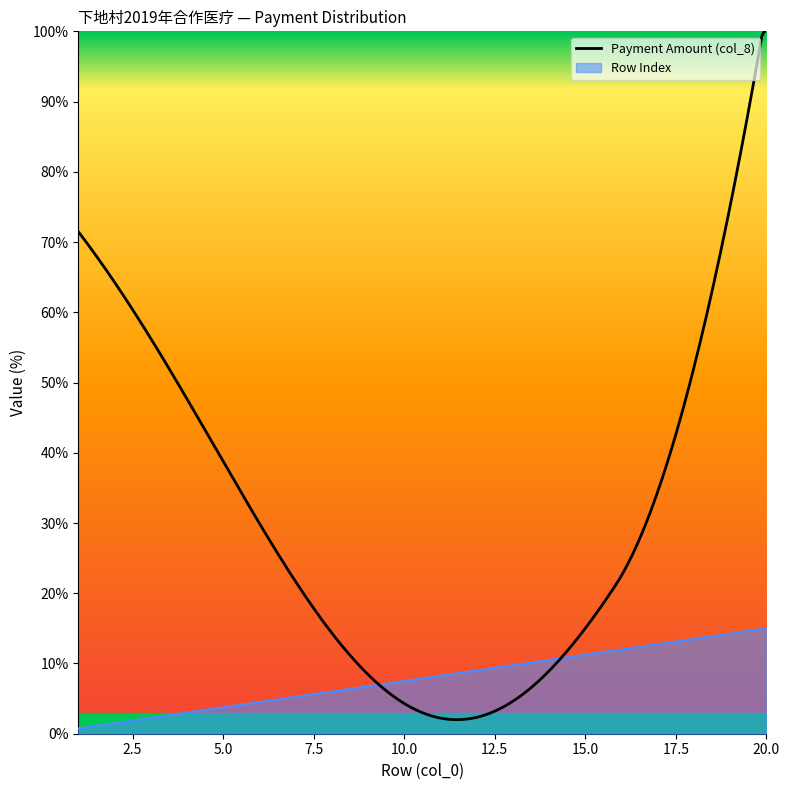

True or false: the data shows 9.4 at 19.

False